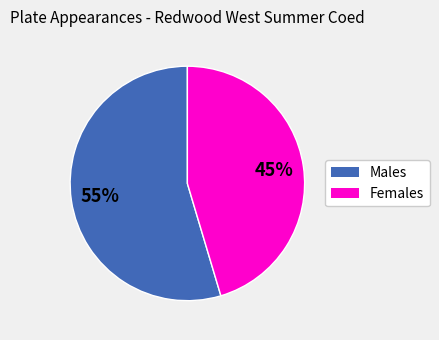

To the nearest percent, what is the average slice percentage?

50%